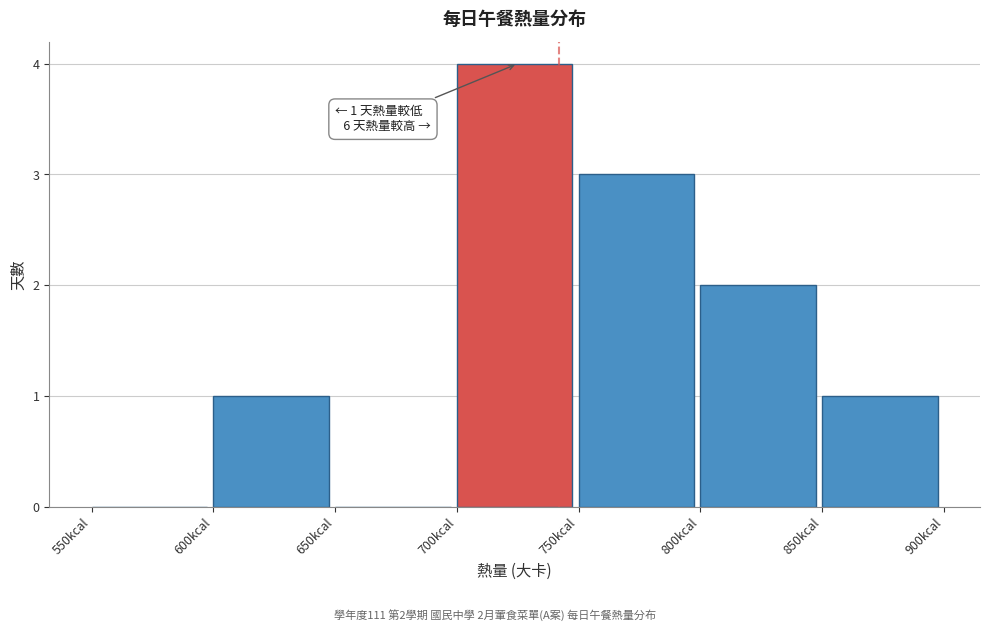

Over which range of the x-axis is the bar tallest?

700 to 750